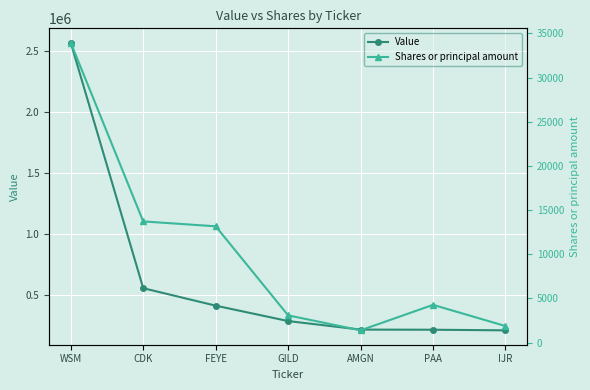

Does the chart display data point markers on the line(s)?

Yes